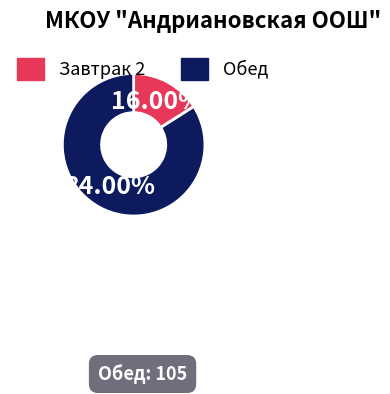

The Завтрак 2 slice represents 16% of the pie. True or false?

True